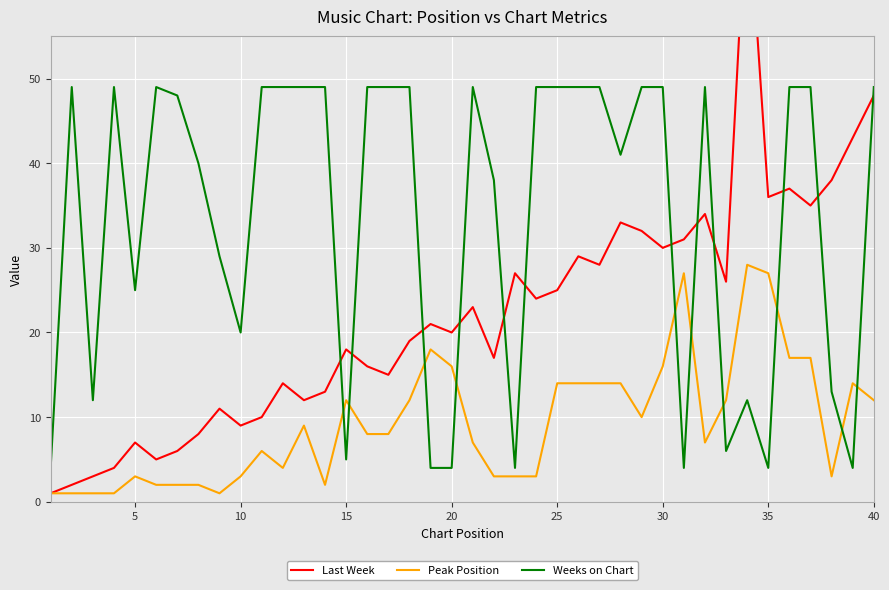

What are all the series names shown in the legend?

Last Week, Peak Position, Weeks on Chart